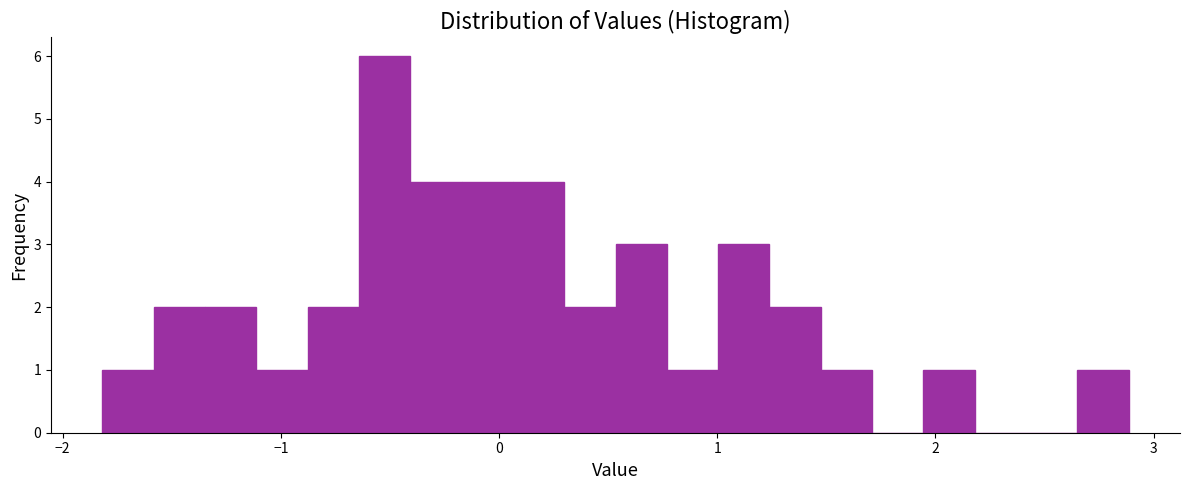

Read against the x-axis, roughly where is the centre of the tallest bar?

-0.5